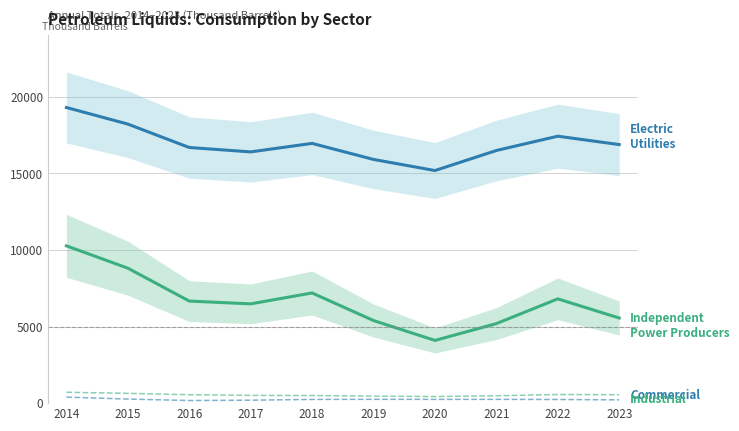

What is the value of the Independent Power Producers point at the 7th from the left?

4093.9